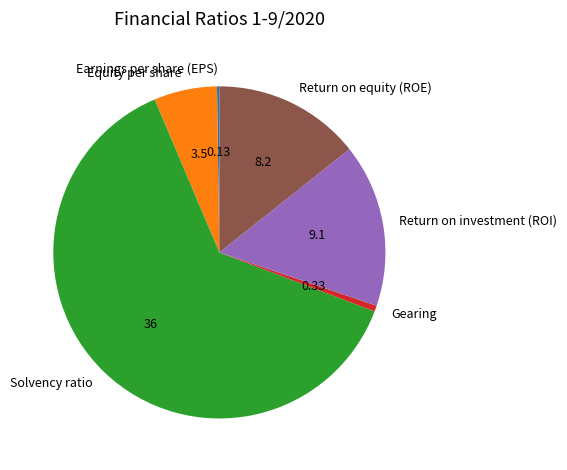

Between Return on equity (ROE) and Equity per share, which is larger?

Return on equity (ROE)